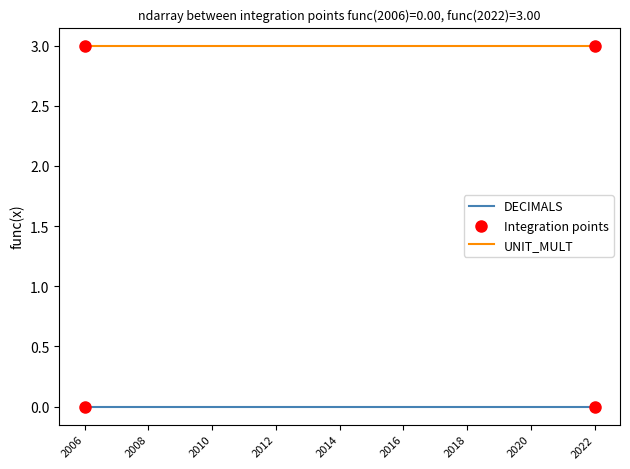

True or false: DECIMALS and UNIT_MULT cross at least once.

False